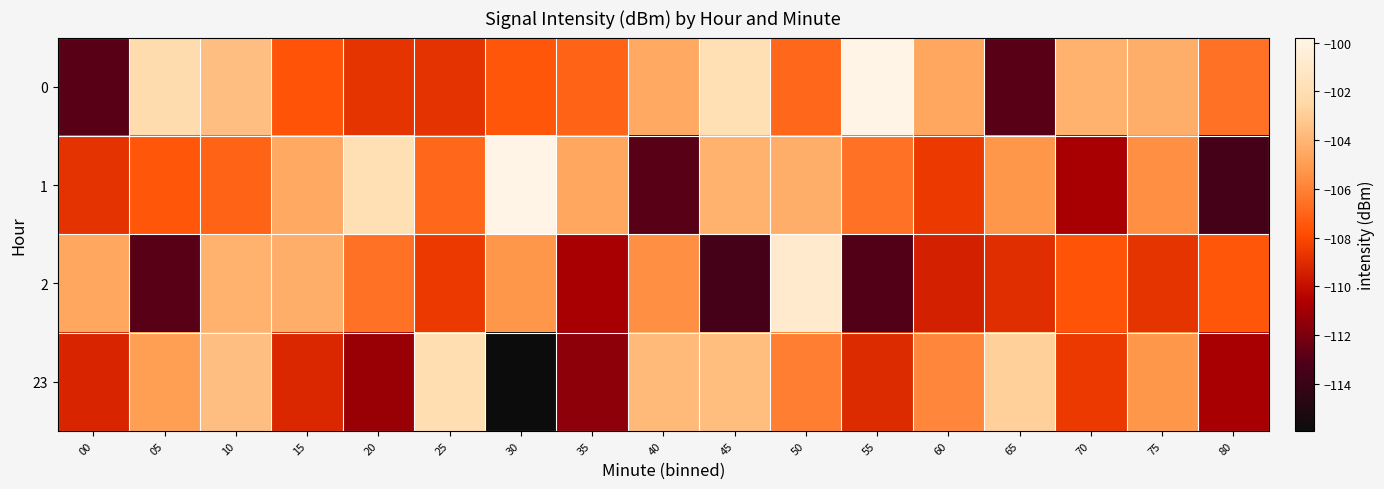

Reading left to right, what are all the values shown in this chart?

0: 00=-112.9	05=-102.2	10=-103.6	15=-107.6	20=-108.7	25=-108.8	30=-107.5	35=-107.1	40=-104.5	45=-101.9	50=-106.9	55=-99.8	60=-104.6	65=-112.9	70=-104.2	75=-104.3	80=-106.6
1: 00=-108.8	05=-107.5	10=-107.1	15=-104.5	20=-101.9	25=-106.9	30=-99.8	35=-104.6	40=-112.9	45=-104.2	50=-104.3	55=-106.6	60=-108.5	65=-105.3	70=-110.8	75=-105.5	80=-113.5
2: 00=-104.6	05=-112.9	10=-104.2	15=-104.3	20=-106.6	25=-108.5	30=-105.3	35=-110.8	40=-105.5	45=-113.5	50=-100.8	55=-113.0	60=-109.4	65=-108.9	70=-107.6	75=-108.7	80=-107.5
23: 00=-109.2	05=-104.9	10=-103.6	15=-109.2	20=-111.2	25=-102.0	30=-115.9	35=-111.5	40=-103.8	45=-103.7	50=-106.1	55=-109.1	60=-105.8	65=-102.9	70=-108.5	75=-105.3	80=-110.8